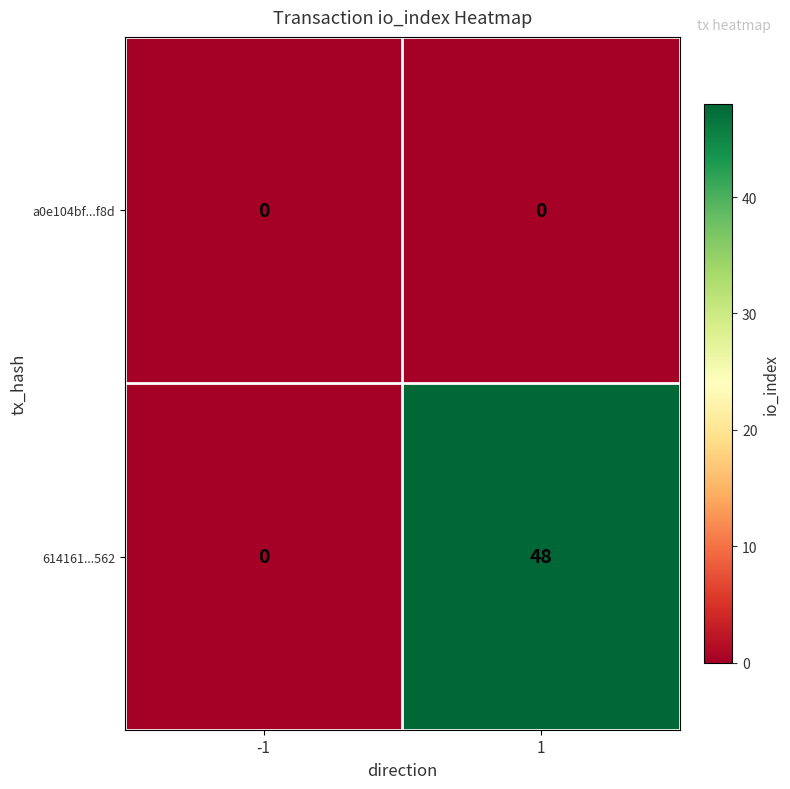

List the series in order of their overall mean, highest first.

614161...562, a0e104bf...f8d